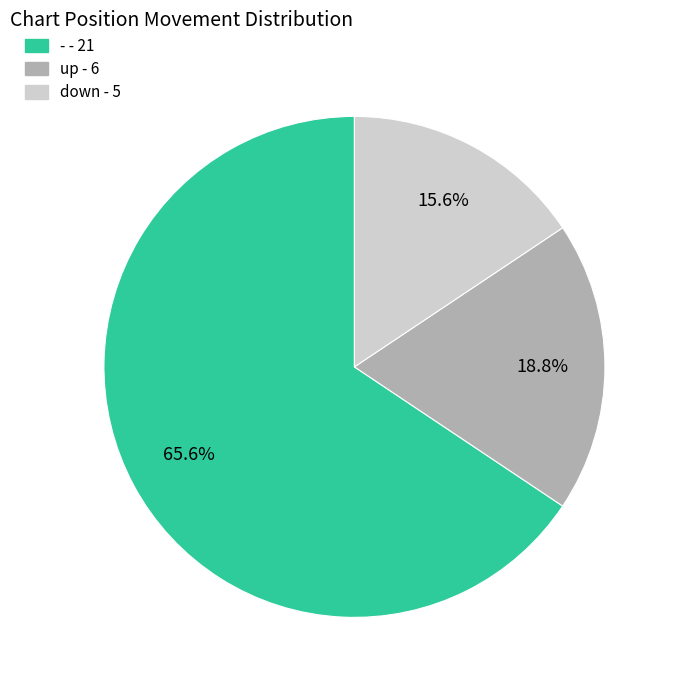

To the nearest percent, what portion does up represent?

19%